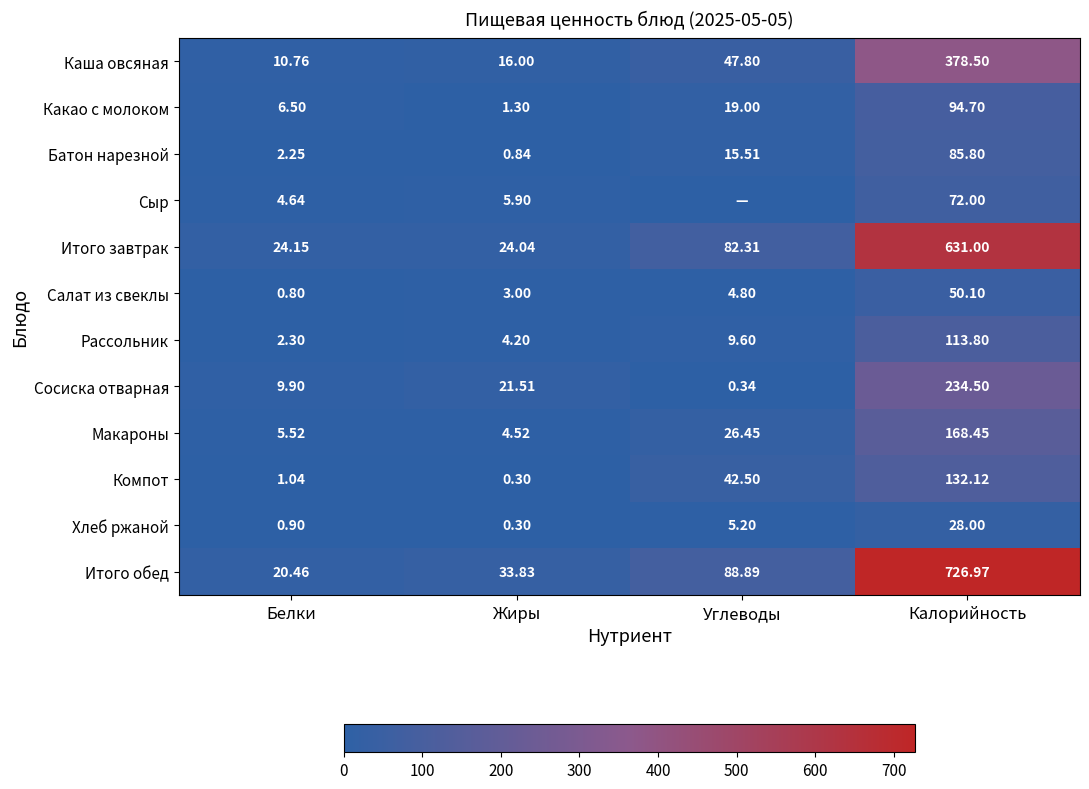

List the labels in order of Итого обед value, largest first.

Калорийность, Углеводы, Жиры, Белки